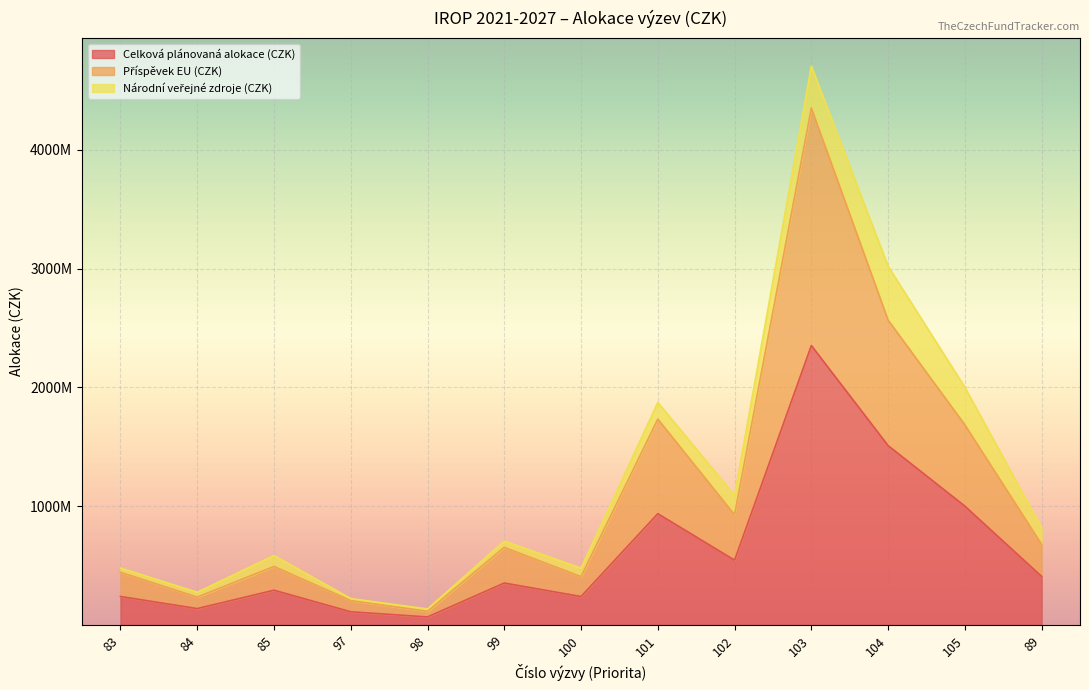

How many interior local valleys does the Příspěvek EU (CZK) series have?

4